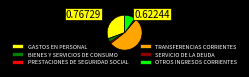

Is the sum of PRESTACIONES DE SEGURIDAD SOCIAL and SERVICIO DE LA DEUDA greater than half?

No